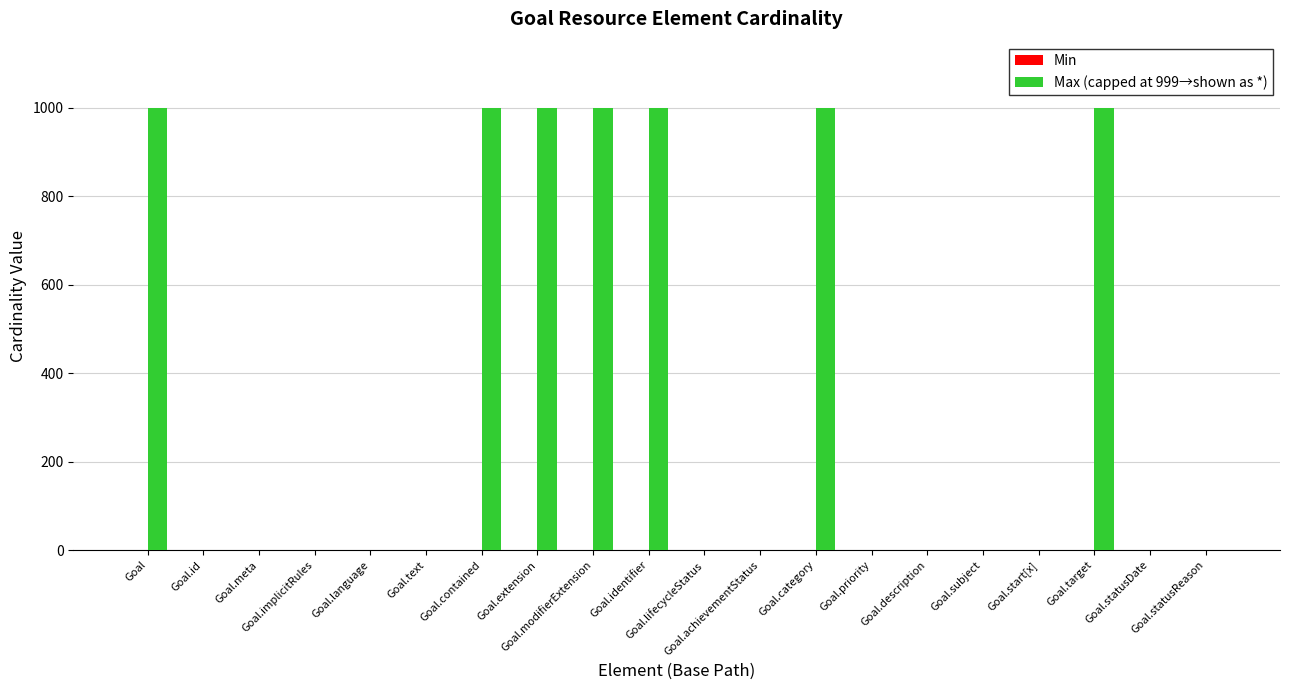

What is the greatest value displayed?

999